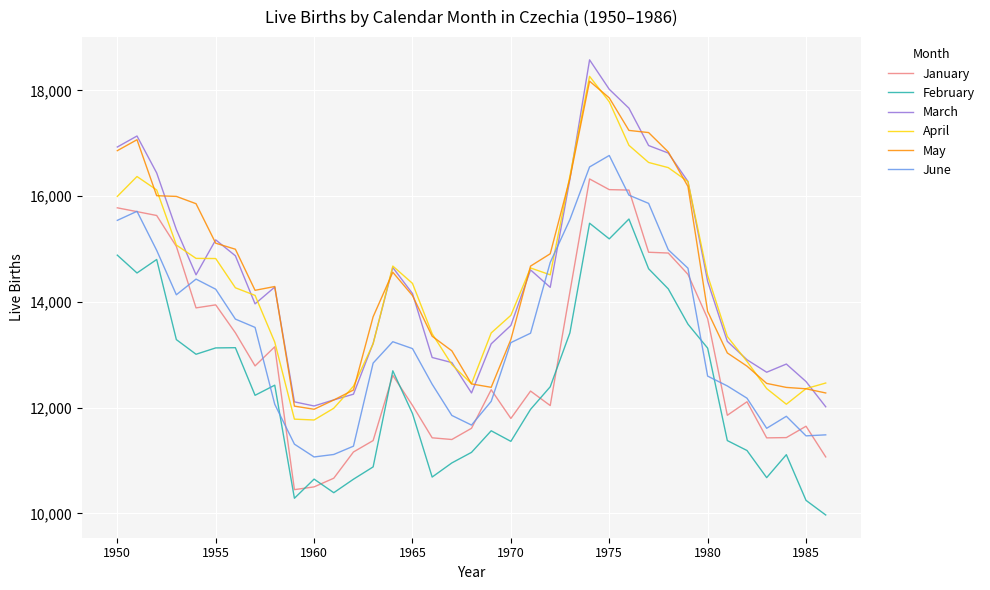

What is the greatest value displayed?

18576